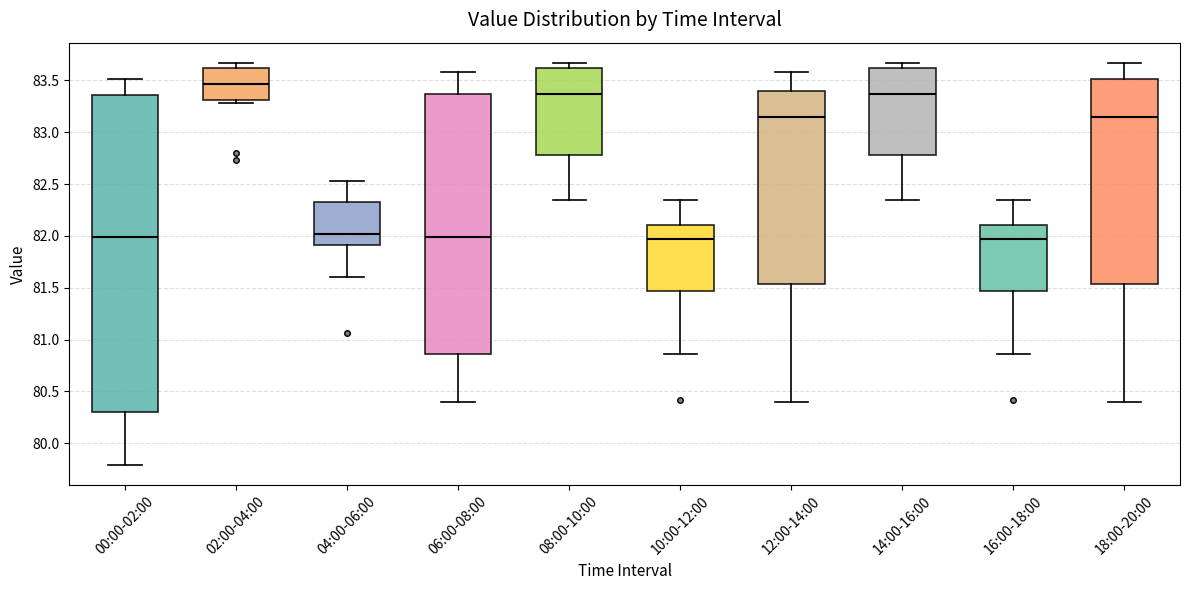

Reading left to right, transcribe this box plot: for each box, give where its median line is, the range the box spans, and where its two whiskers end, as read against the y-axis. The values are not printed on the chart, so give them approximately, as read against the axis.

00:00-02:00: median 82.00, box 80.30 to 83.35, whiskers 79.80 to 83.50
02:00-04:00: median 83.45, box 83.30 to 83.60, whiskers 83.30 (just below the box's lower edge) to 83.65
04:00-06:00: median 82.00, box 81.90 to 82.35, whiskers 81.60 to 82.55
06:00-08:00: median 82.00, box 80.85 to 83.35, whiskers 80.40 to 83.60
08:00-10:00: median 83.35, box 82.80 to 83.60, whiskers 82.35 to 83.65
10:00-12:00: median 81.95, box 81.45 to 82.10, whiskers 80.85 to 82.35
12:00-14:00: median 83.15, box 81.55 to 83.40, whiskers 80.40 to 83.60
14:00-16:00: median 83.35, box 82.80 to 83.60, whiskers 82.35 to 83.65
16:00-18:00: median 81.95, box 81.45 to 82.10, whiskers 80.85 to 82.35
18:00-20:00: median 83.15, box 81.55 to 83.50, whiskers 80.40 to 83.65